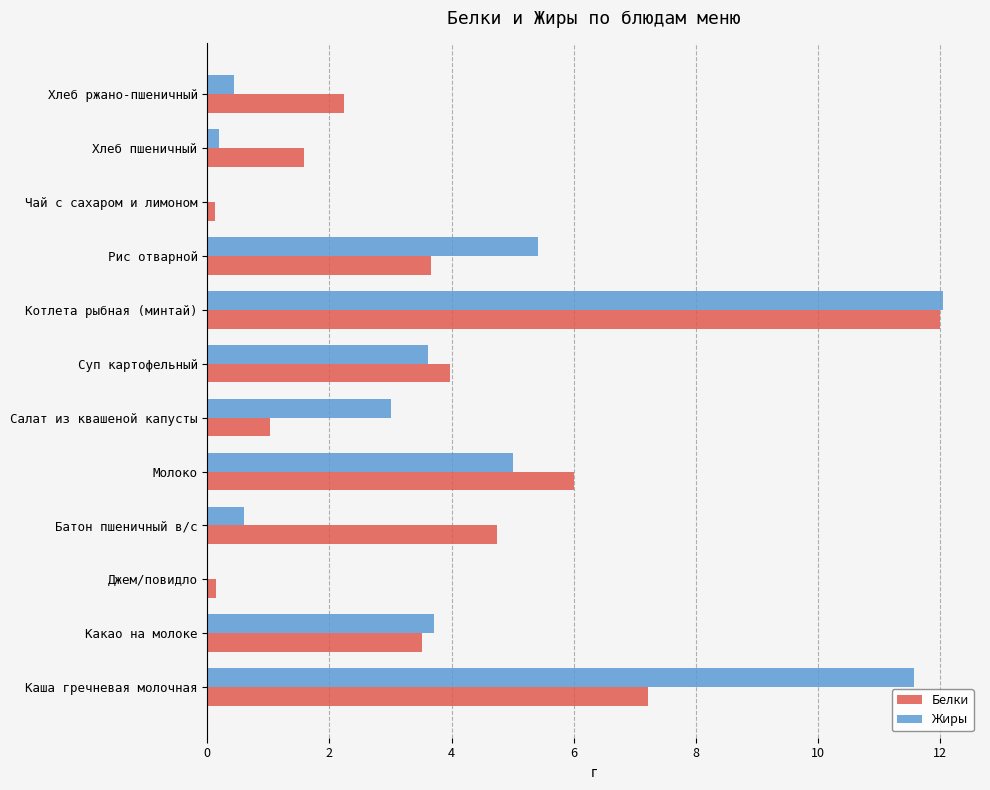

What is the greatest value displayed?

12.1